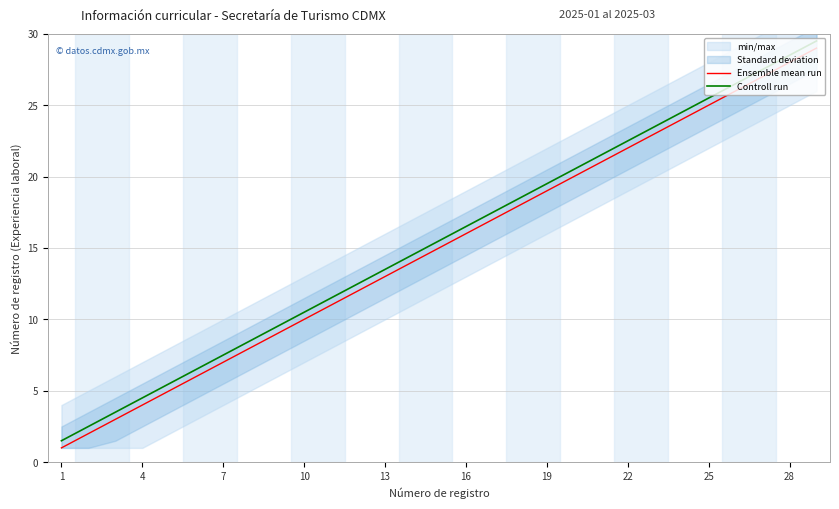

The value of Ensemble mean run at 25 is 15.3. True or false?

False